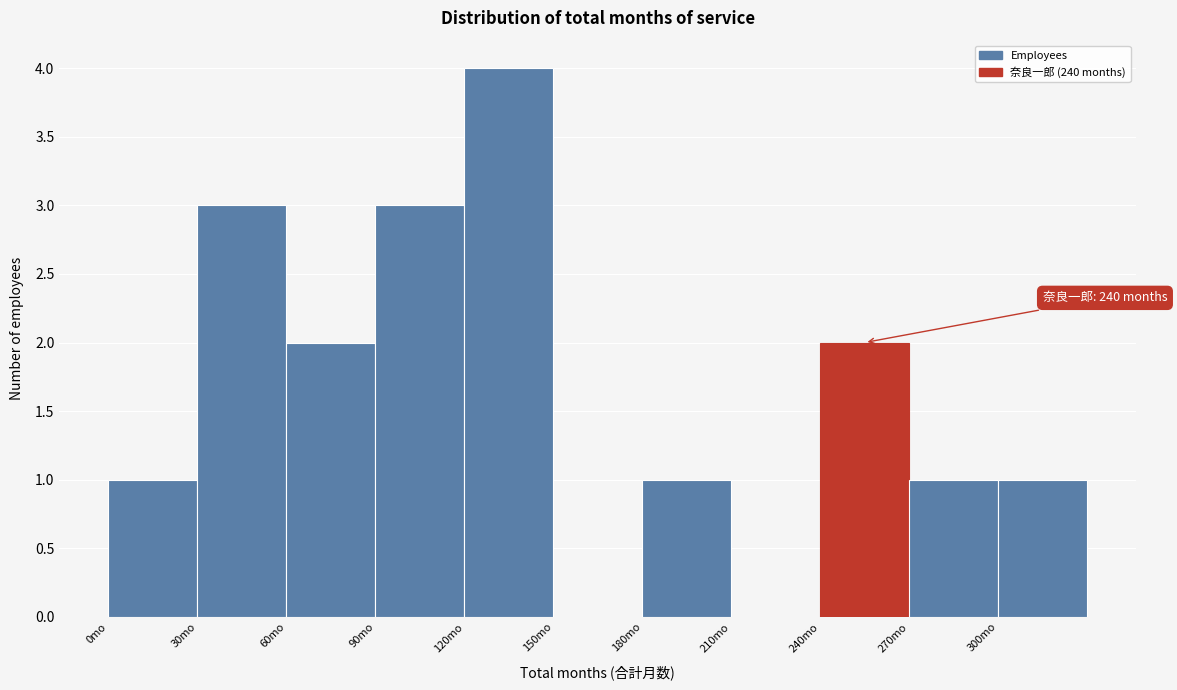

Over which range of the x-axis is the bar tallest?

120 to 150